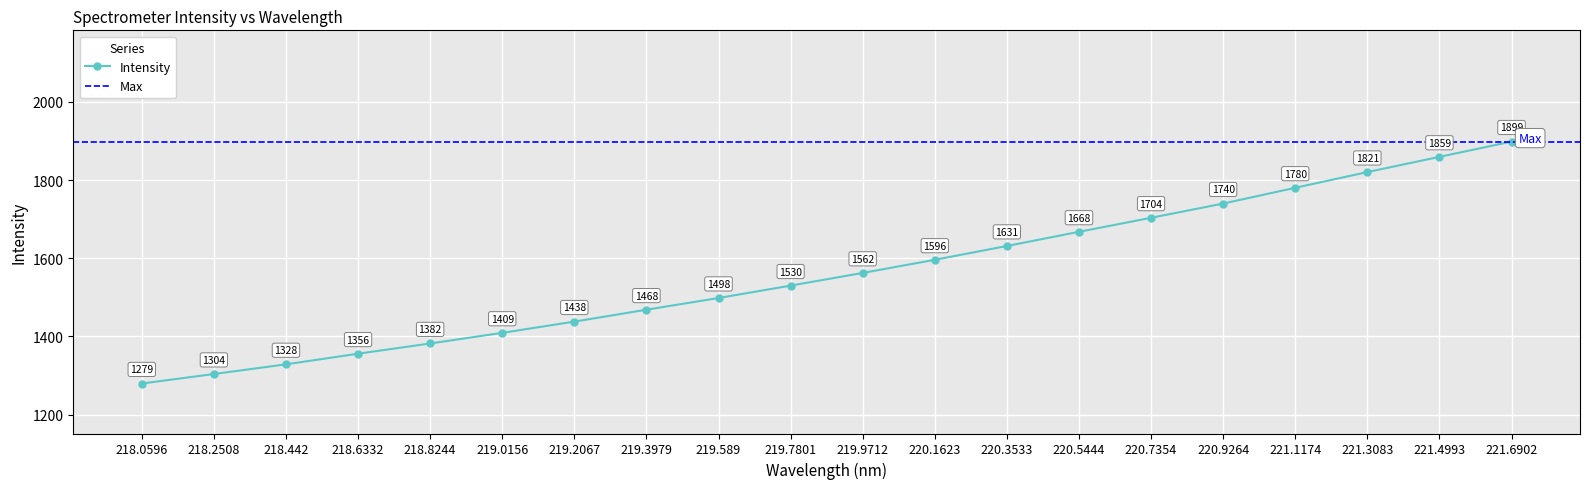

Which category has the lowest value across all series?

218.0596